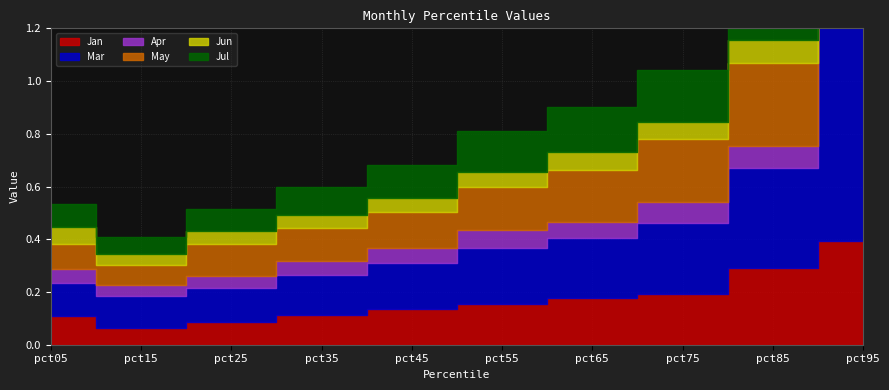

In Jun, how many points are higher than both neighbors (excluding endpoints)?

1